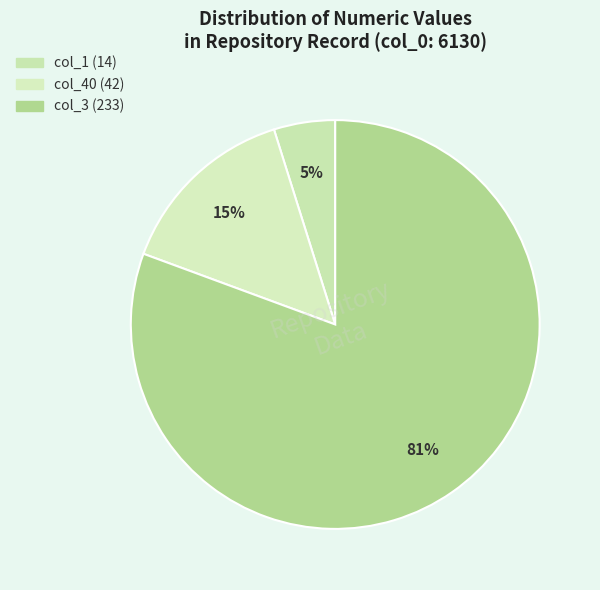

To the nearest percent, what is the average slice percentage?

33%